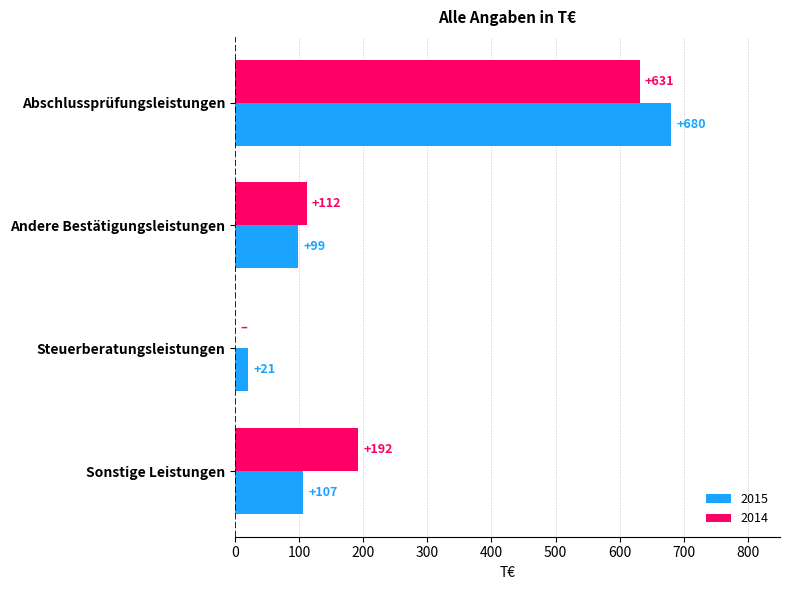

Which series changed the most between Abschlussprüfungsleistungen and Sonstige Leistungen?

2015